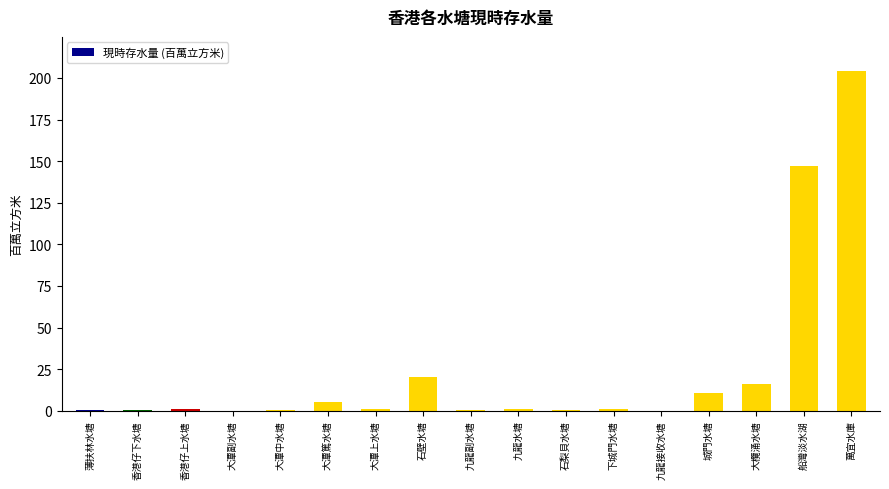

What value does the data have at 大欖涌水塘?

15.8